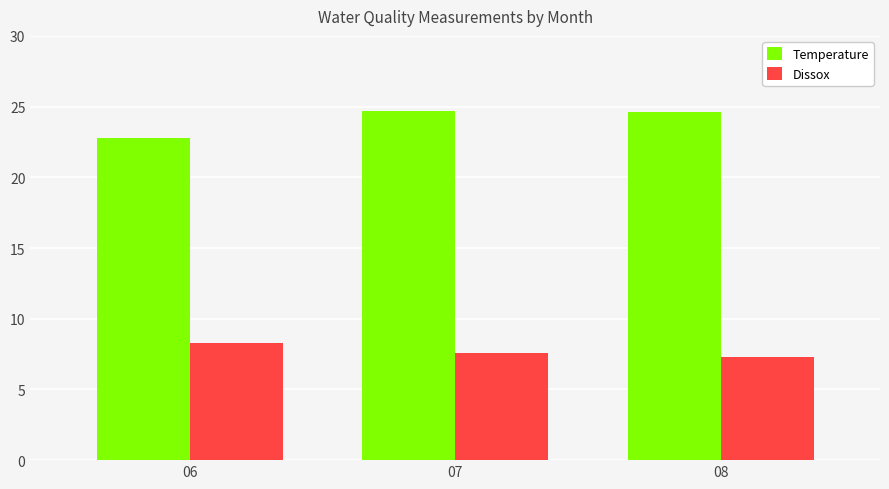

At which label does Temperature first exceed 24?

07